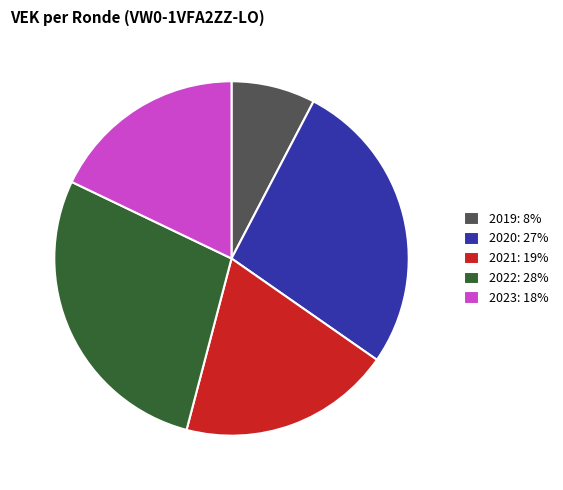

How many segments does this pie chart have?

5